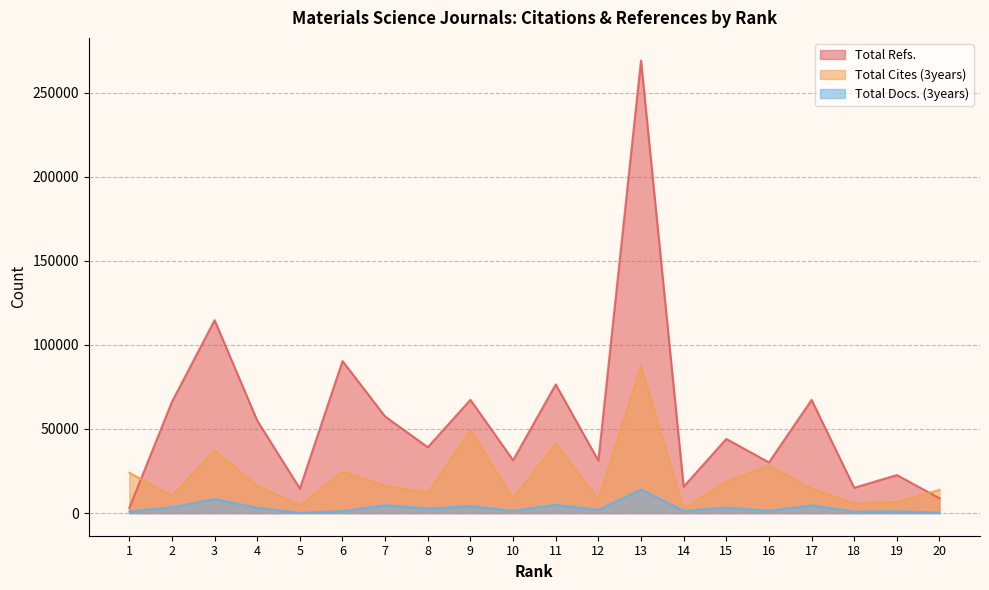

Is it true that Total Cites (3years) equals 4512 at 5?

True